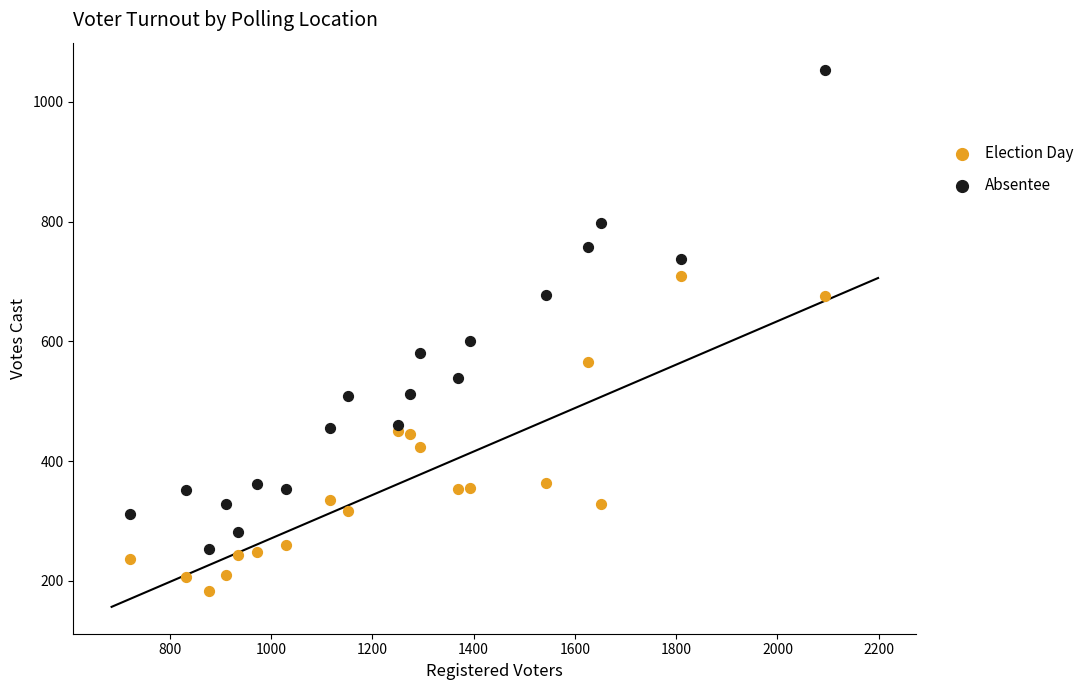

Across all data points, what is the range of Y values (max minus min)?

871